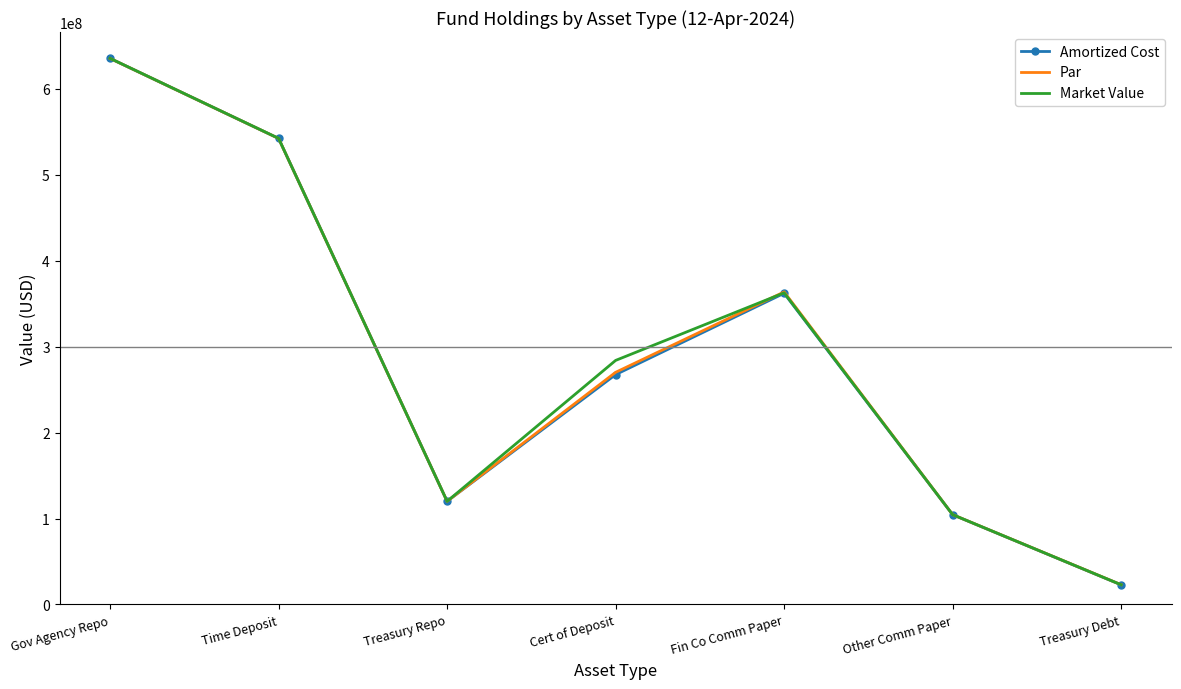

At which category does the chart reach its peak across all series?

Gov Agency Repo